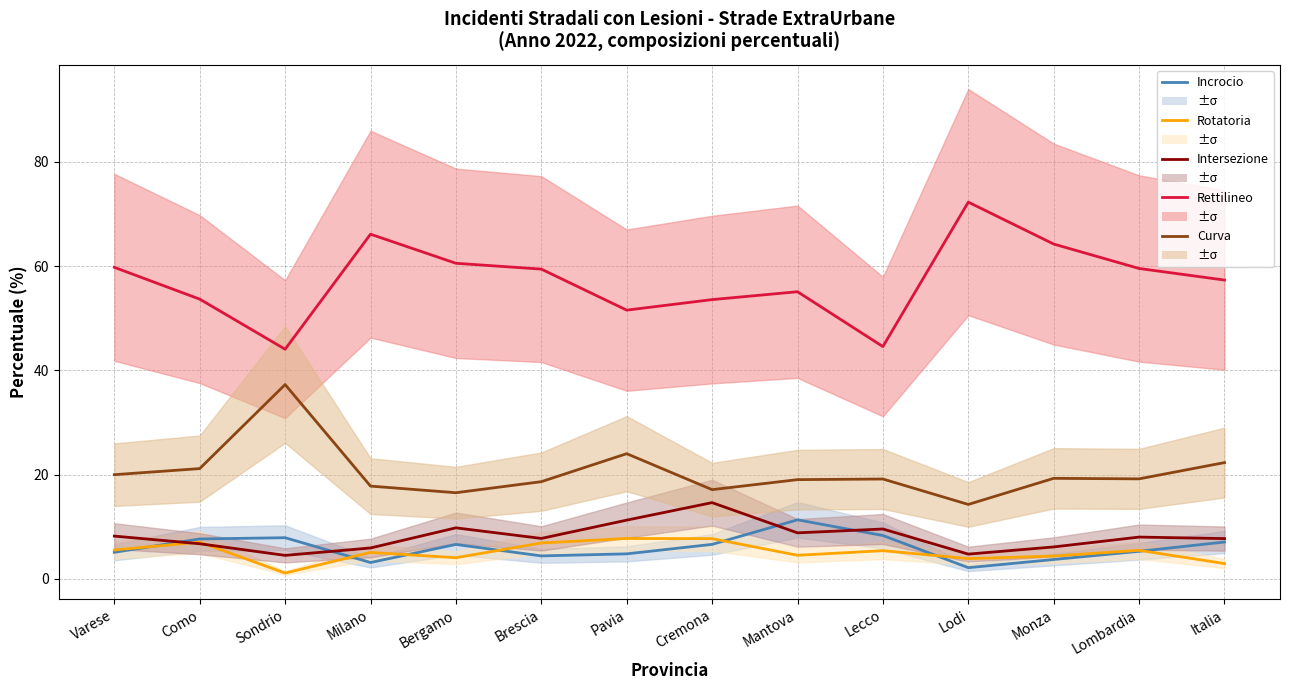

What is the sum of all Rotatoria values?

72.0